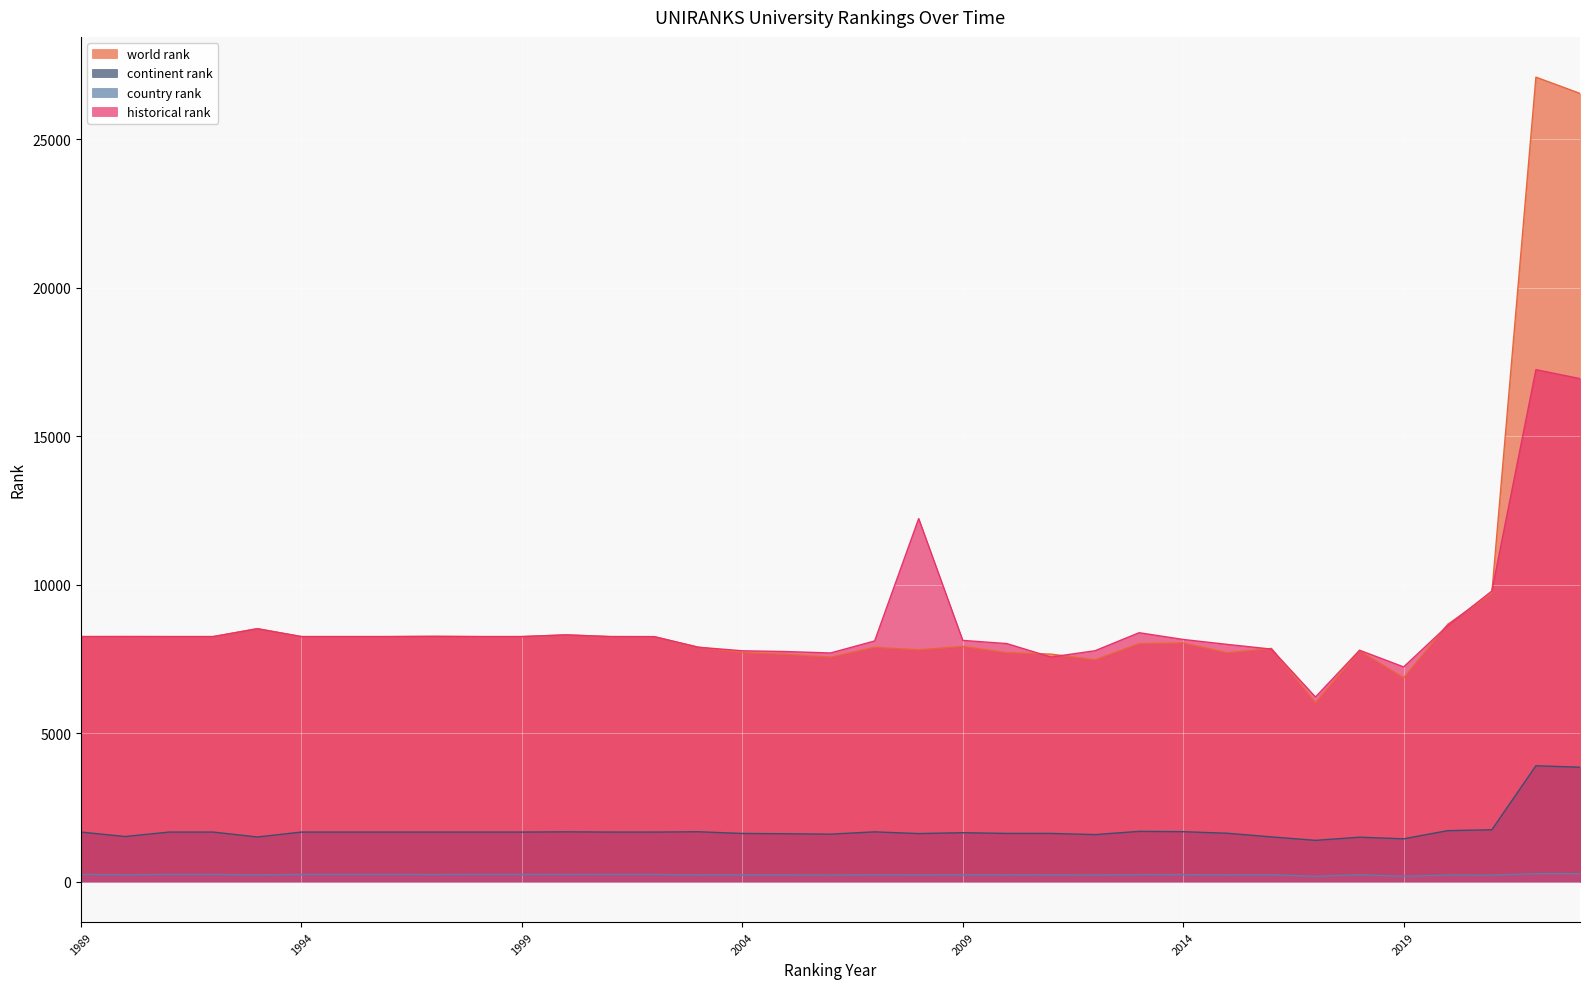

Count the number of data series in this chart.

4